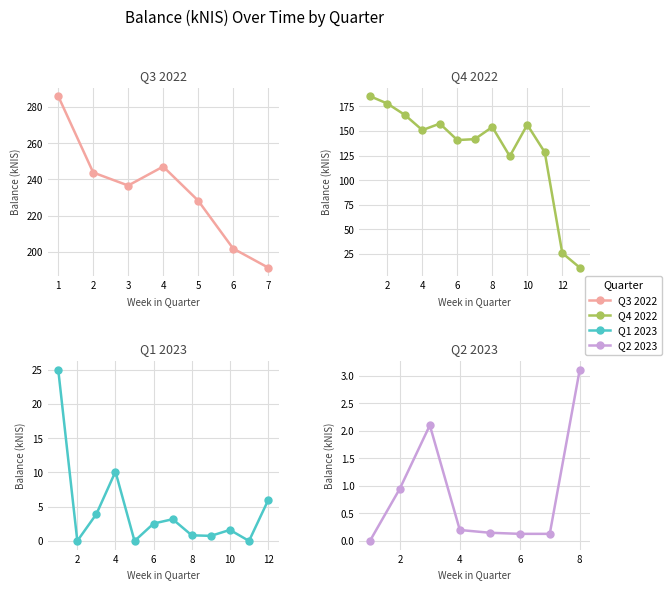

What position from the right is 2023-04-13?

6